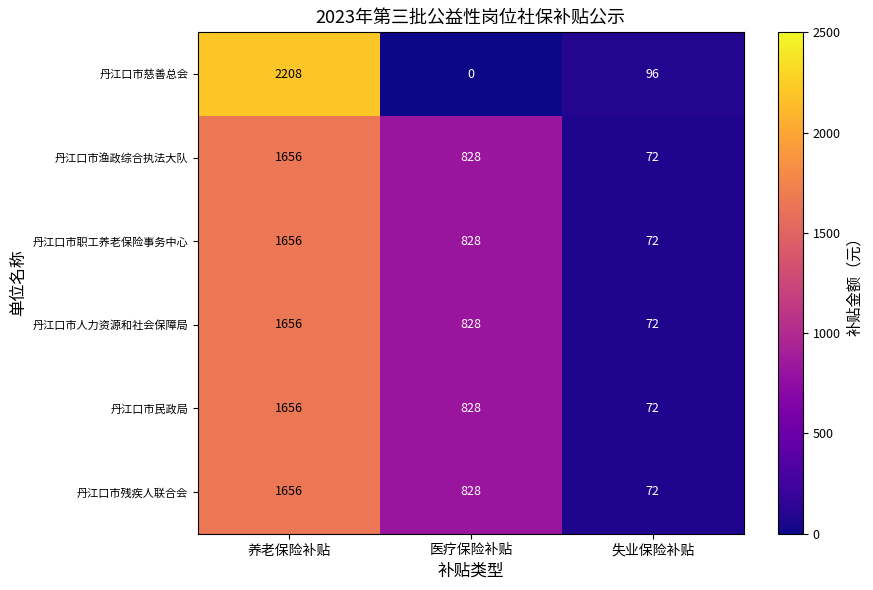

At which category does the chart reach its minimum across all series?

医疗保险补贴